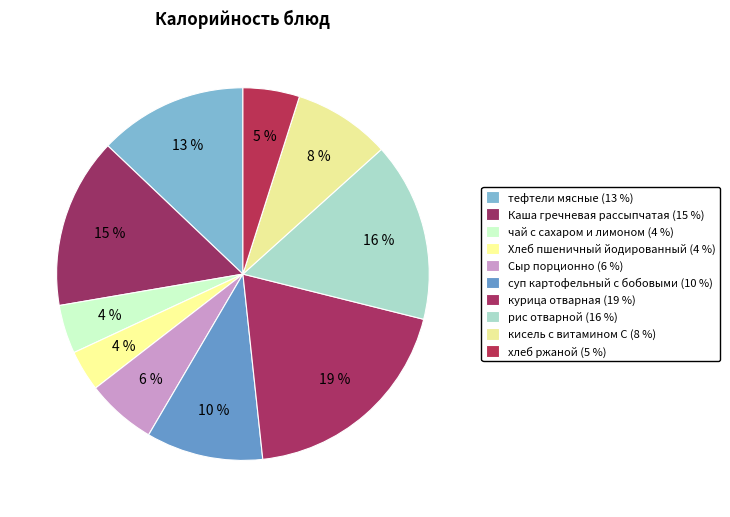

What percentage is the Сыр порционно slice, to the nearest percent?

6%